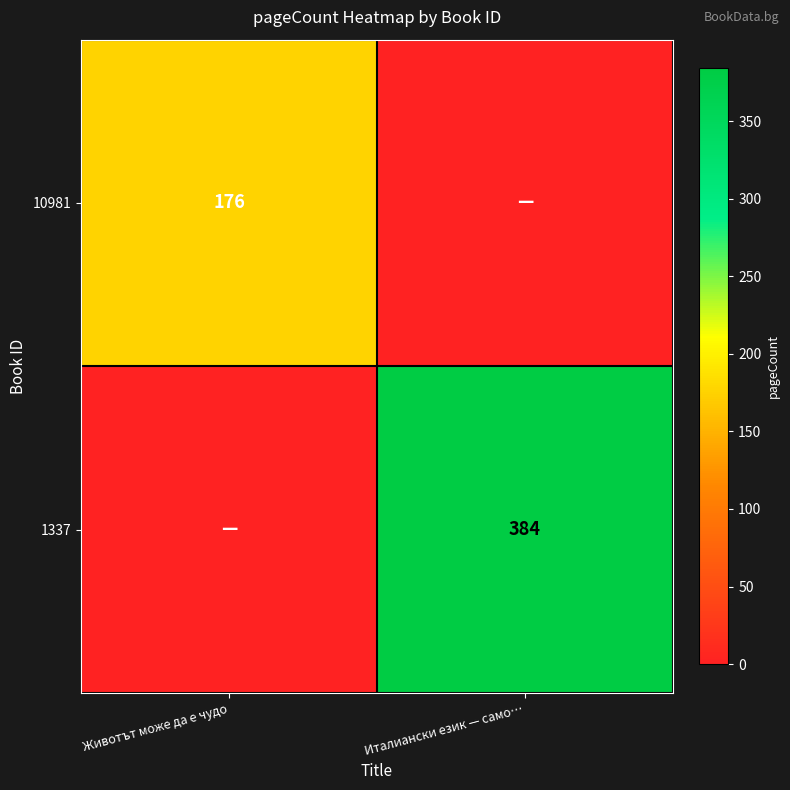

The 1337 series shows 686 at Италиански език — само…. True or false?

False